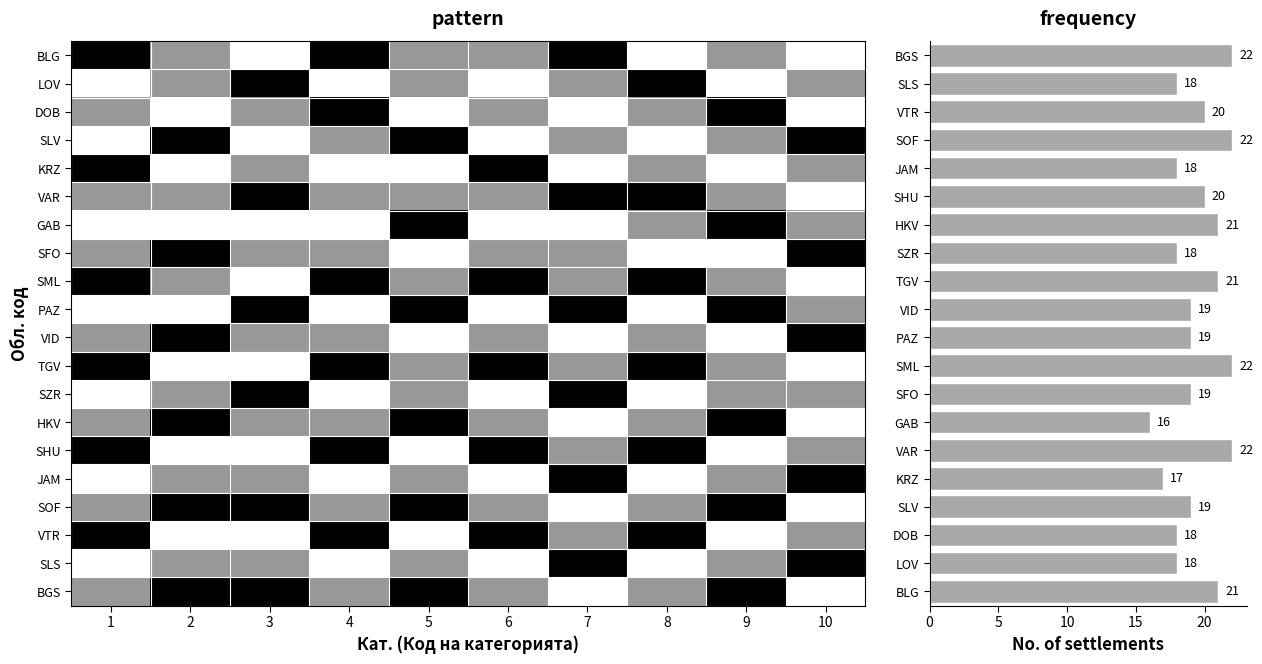

The BGS series shows 2 at 5. True or false?

False